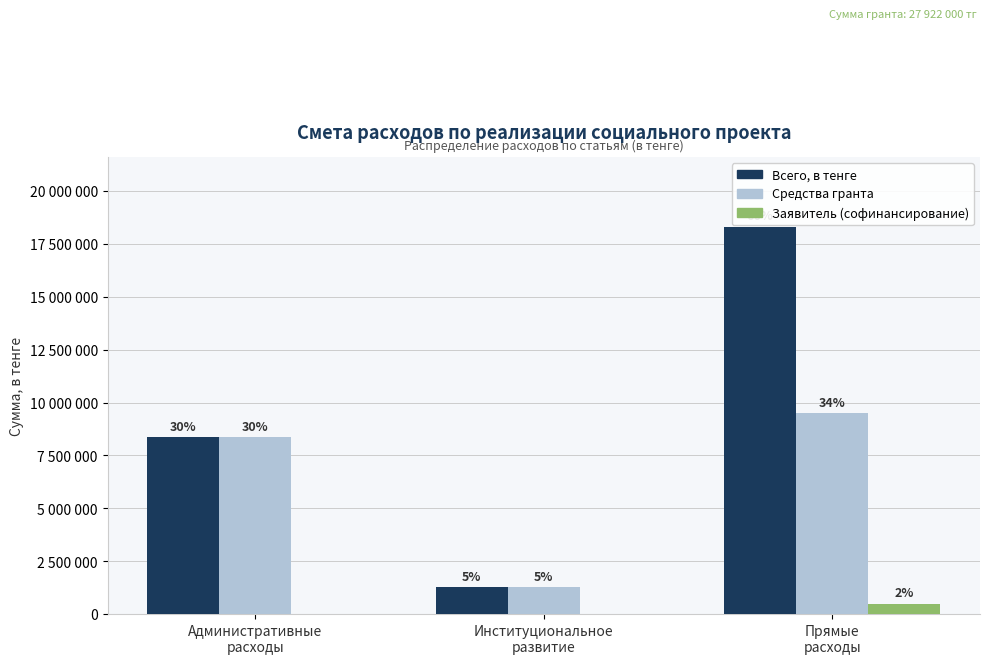

Where does the Средства гранта series first go above 8351924?

Прямые
расходы